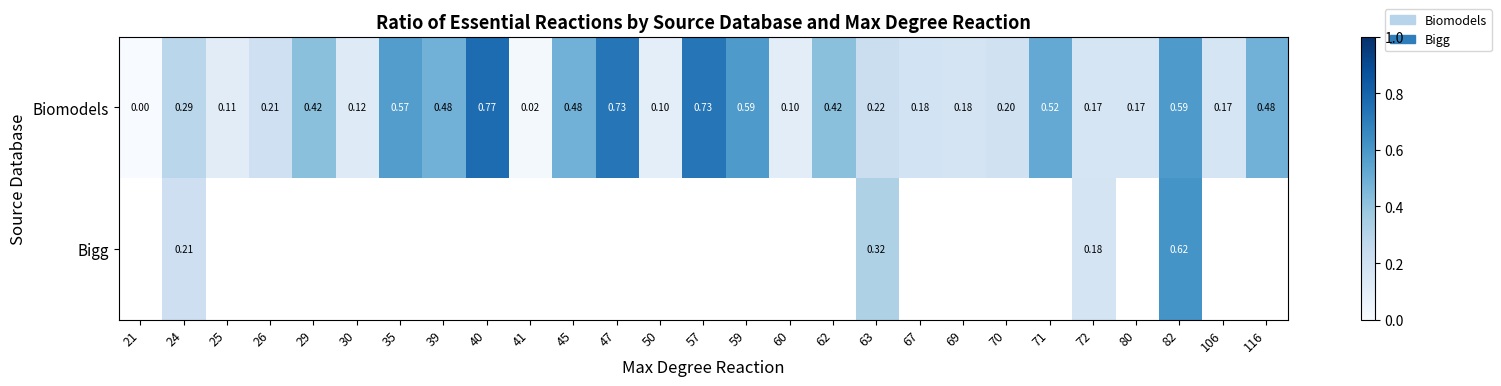

True or false: Biomodels has a value of 0.3 at 63.

False